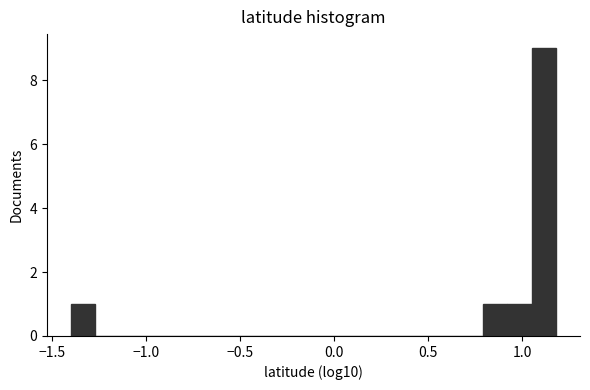

Around what value on the x-axis is the tallest bar? Give the approximate position of its centre, as read against the axis.

1.10